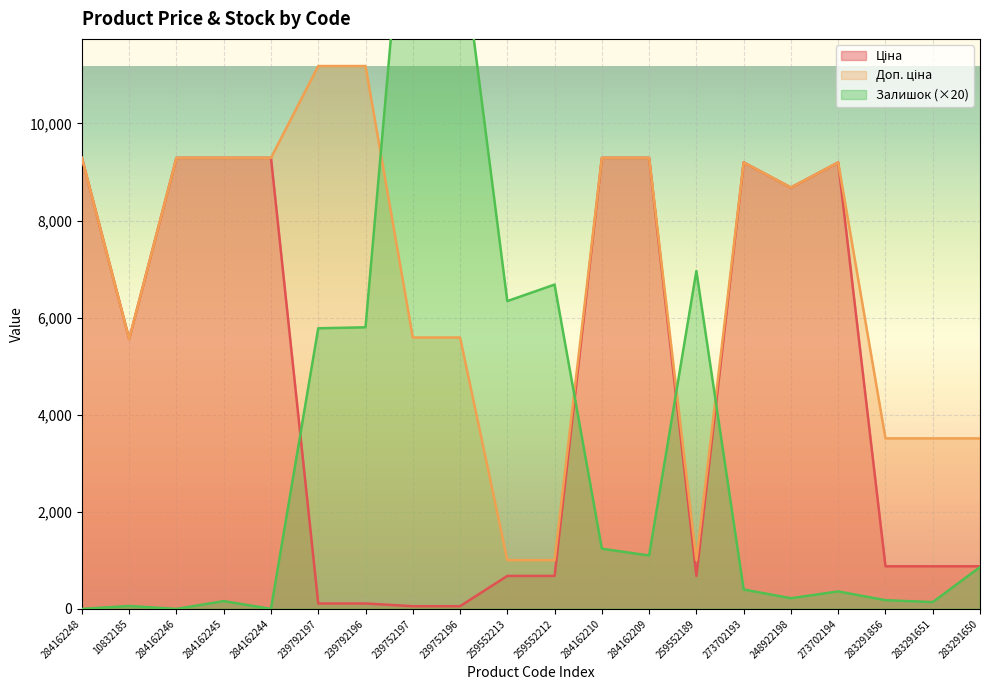

What is the average value of the Доп. ціна series?

6773.5